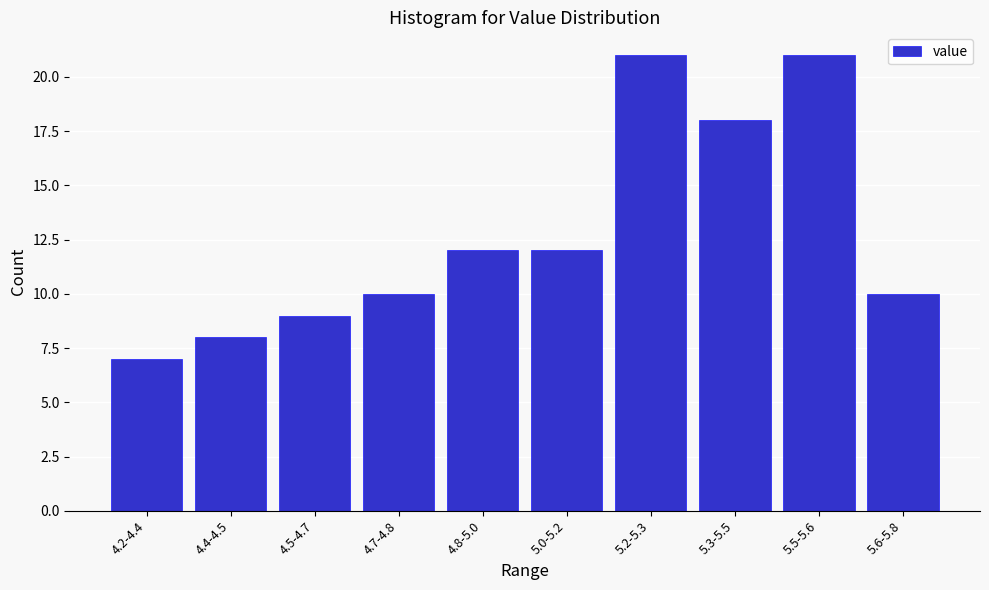

Reading right to left, transcribe all the data shown in this chart.

5.6-5.8=10	5.5-5.6=21	5.3-5.5=18	5.2-5.3=21	5.0-5.2=12	4.8-5.0=12	4.7-4.8=10	4.5-4.7=9	4.4-4.5=8	4.2-4.4=7